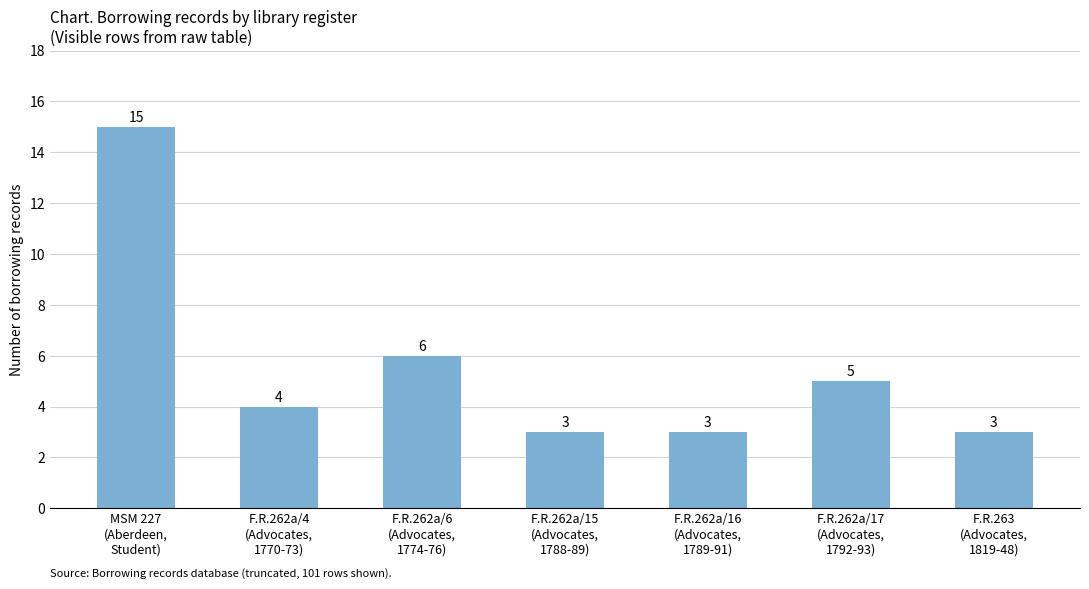

What position from the right is MSM 227
(Aberdeen,
Student)?

7